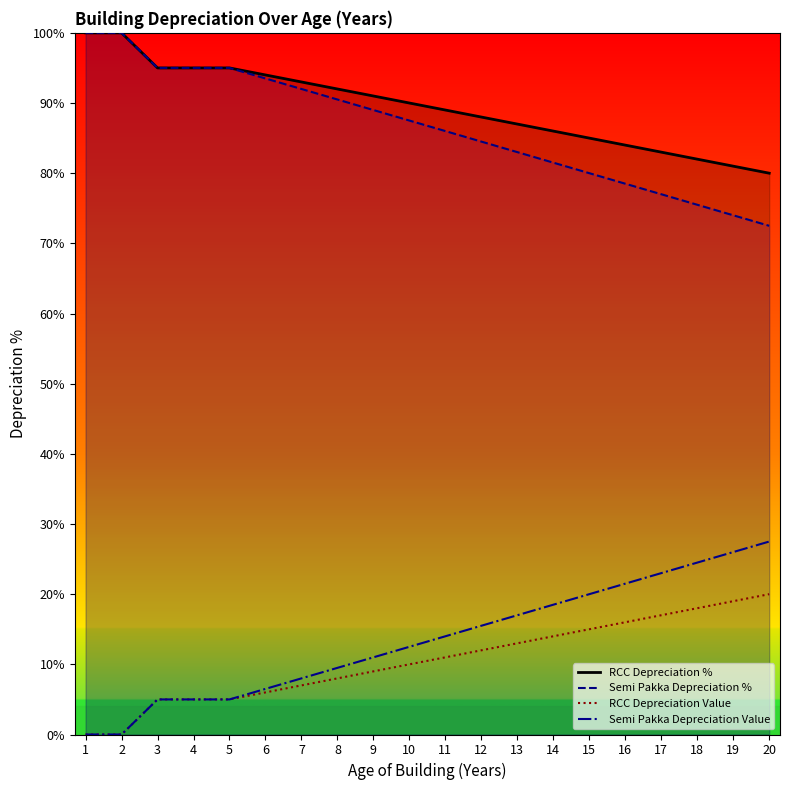

Which label corresponds to the smallest value in the chart?

1